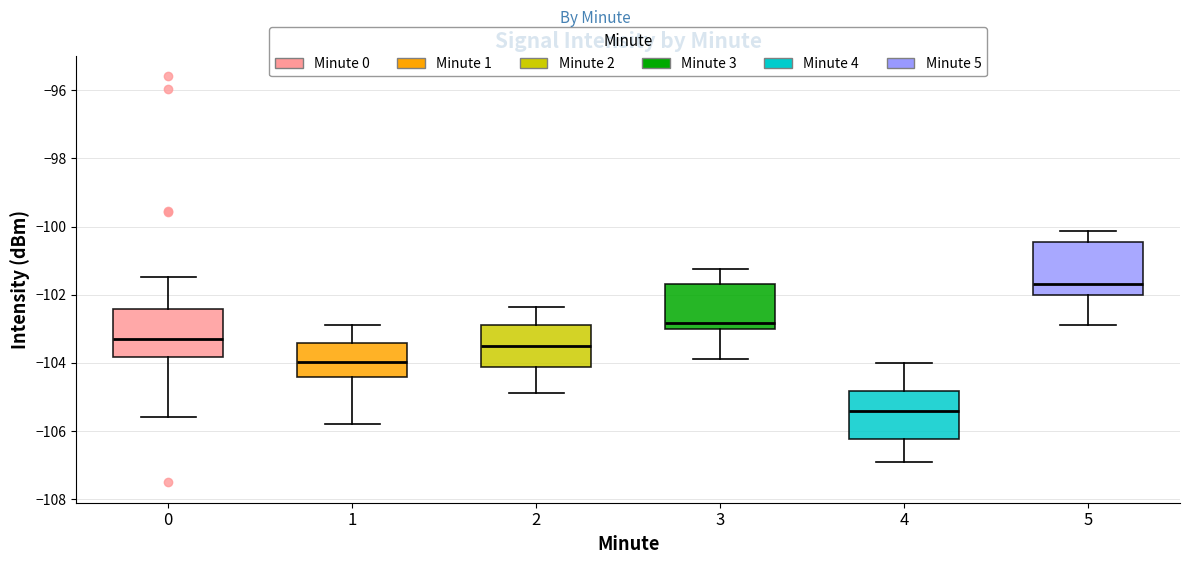

Where is the upper edge of the box at x = 2 on the y-axis? The values are not printed on the chart, so give them approximately, as read against the axis.

-102.8